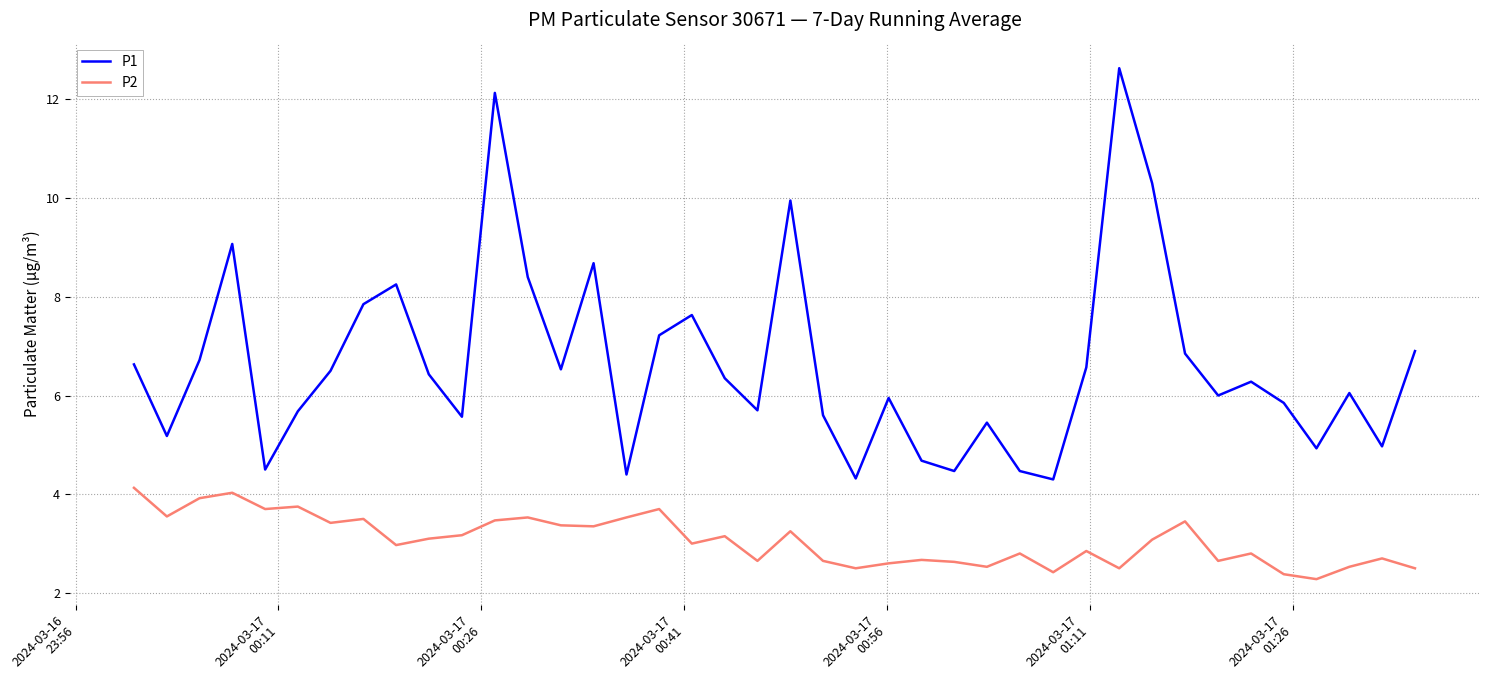

True or false: P1 and P2 intersect in this chart.

False